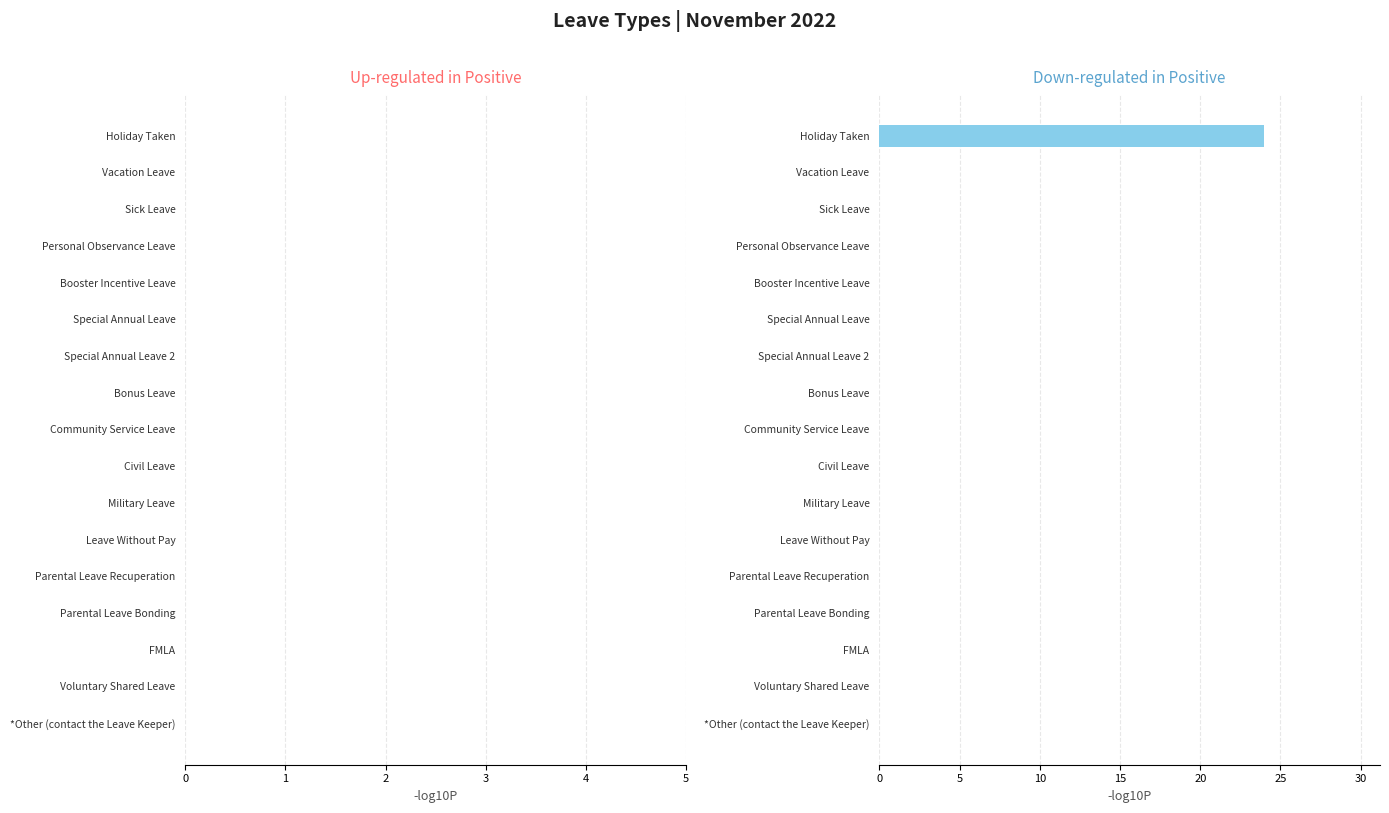

Count the number of categories in the chart.

17